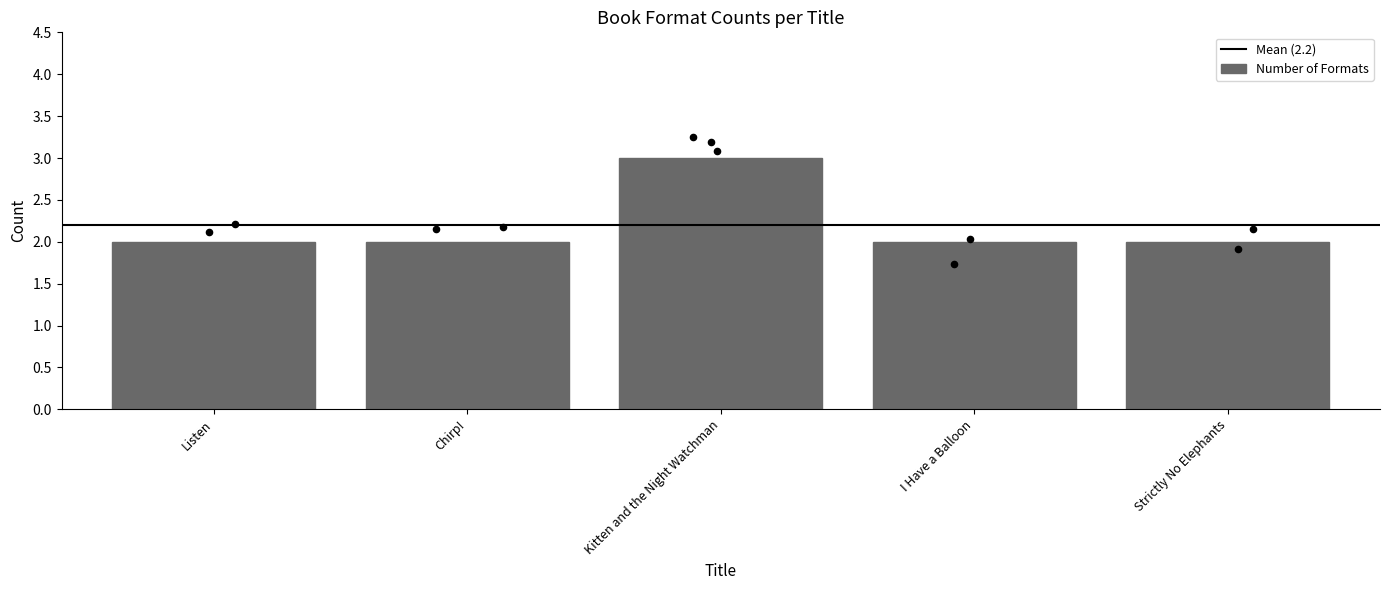

What is the change in value from Kitten and the Night Watchman to Strictly No Elephants?

-1